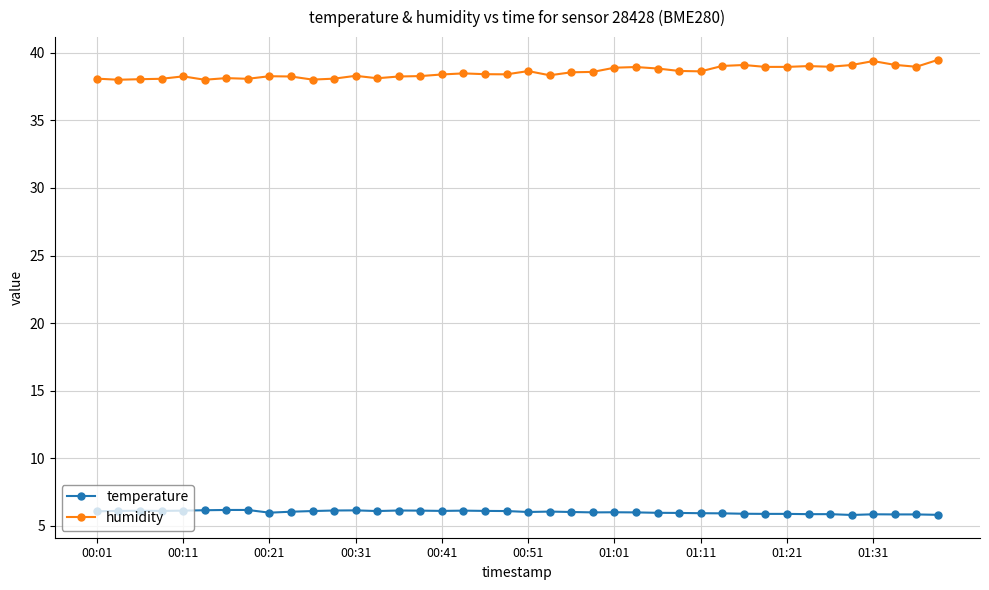

What is the smallest value displayed?

5.8